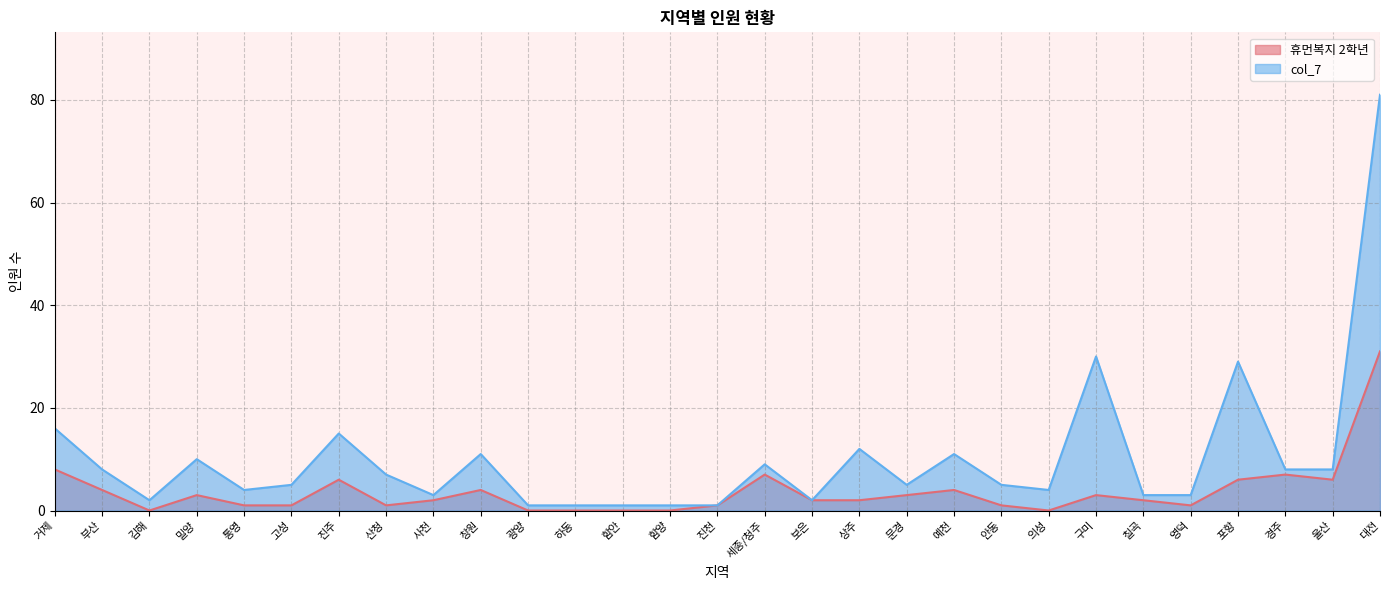

What is the value of the 휴먼복지 2학년 point at the 8th from the left?

1